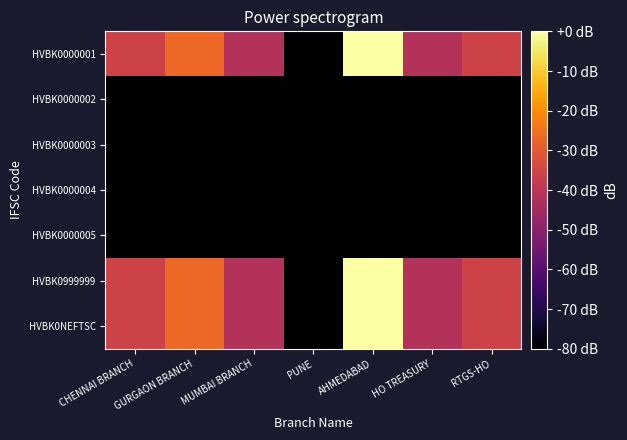

Between HO TREASURY and MUMBAI BRANCH, which is larger?

HO TREASURY